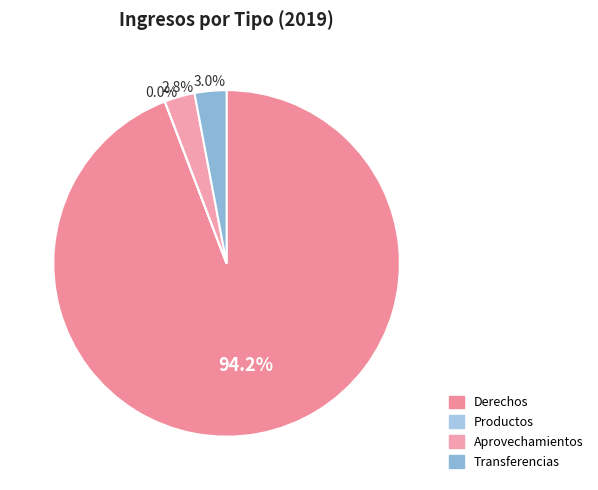

Which slice represents more than half of the pie?

Derechos